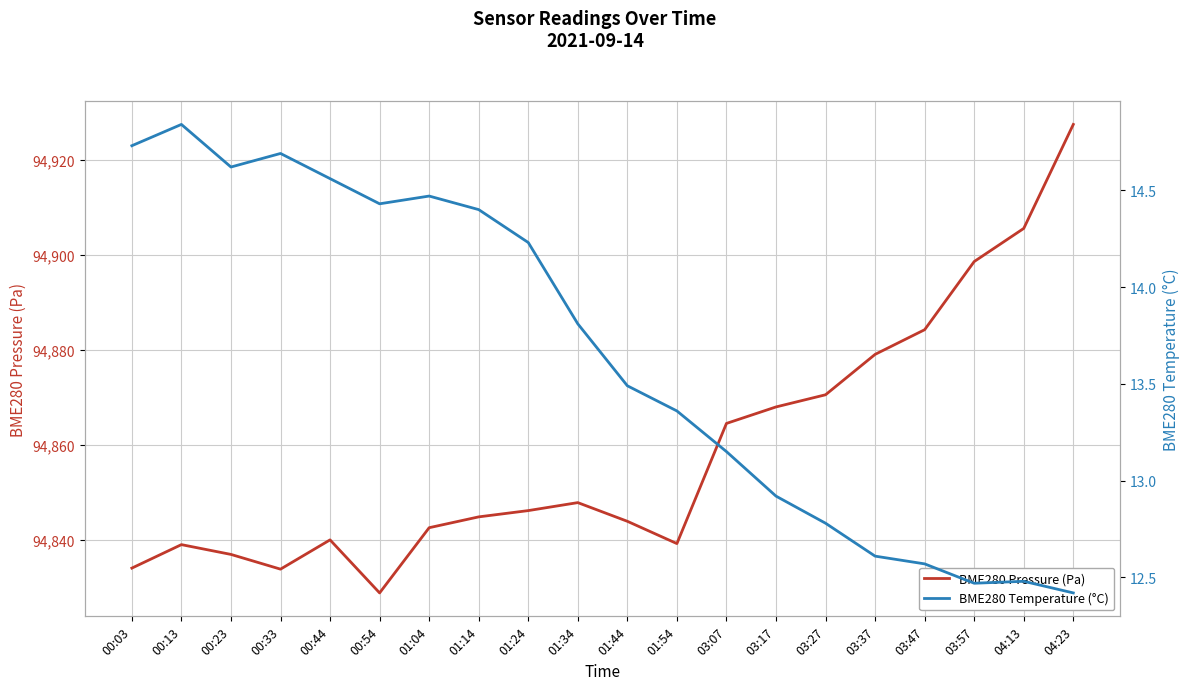

Is it true that BME280 Pressure (Pa) equals 94846.1 at 01:24?

True